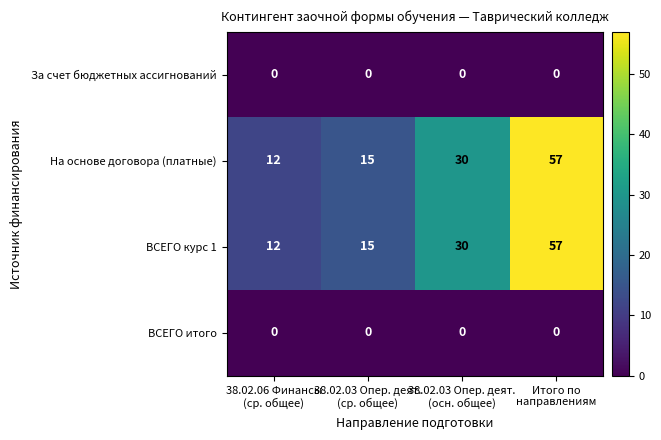

What is the maximum value shown in the chart?

57